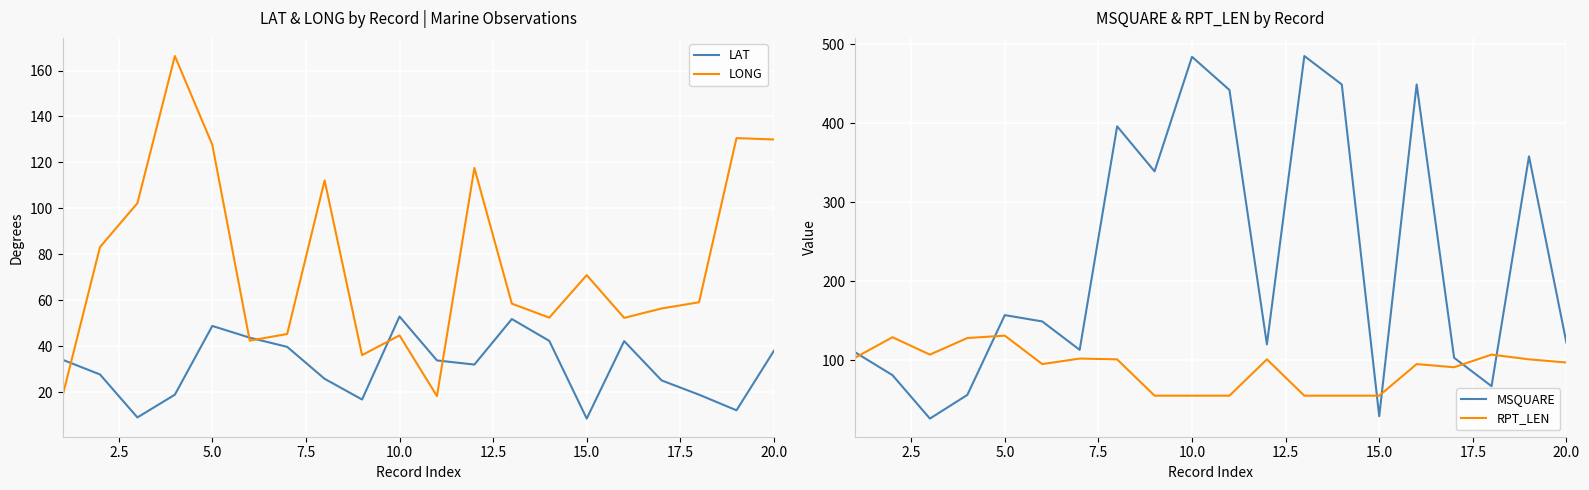

Rank the series by their maximum value, from lowest to highest.

LAT, RPT_LEN, LONG, MSQUARE